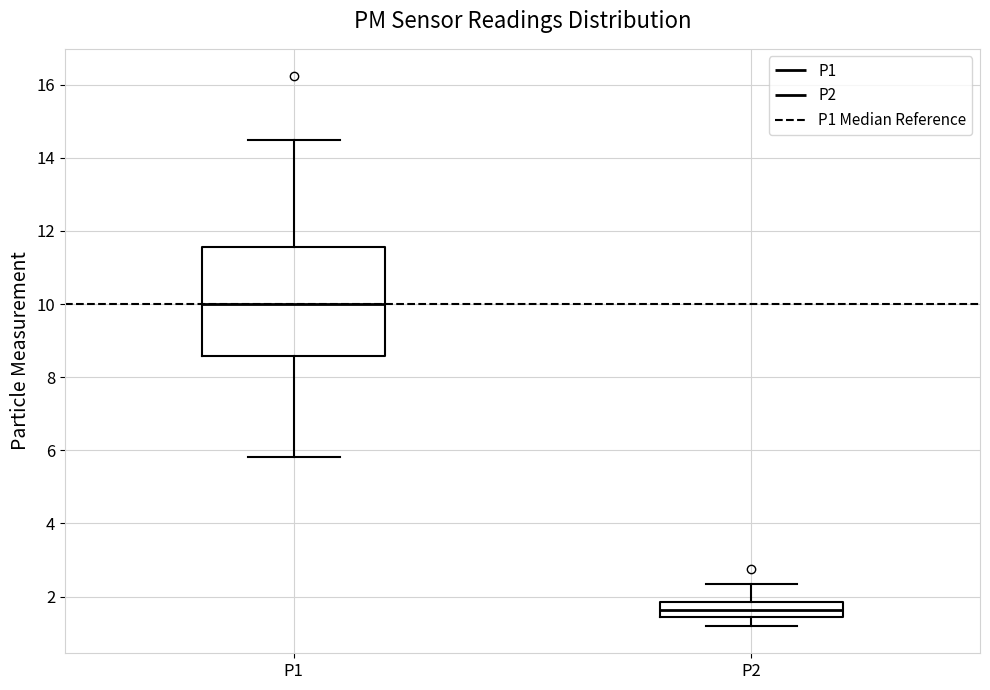

Where does the lower whisker of the box for P1 end on the y-axis? The values are not printed on the chart, so give them approximately, as read against the axis.

5.8